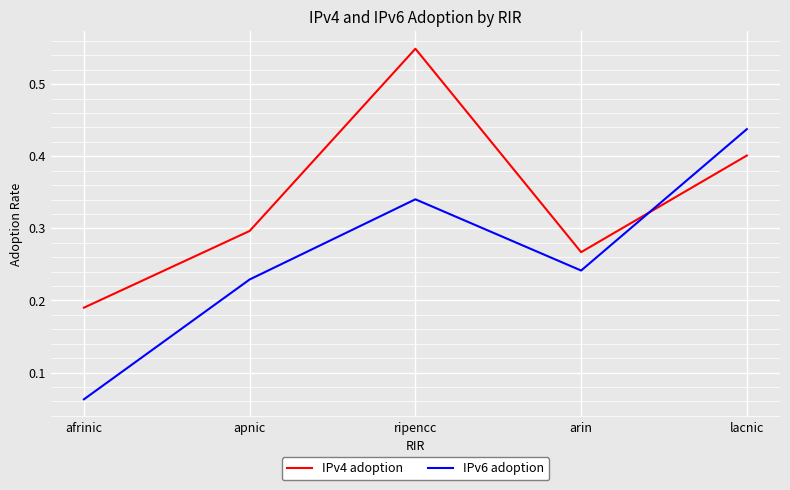

The IPv6 adoption series shows 0.7 at lacnic. True or false?

False